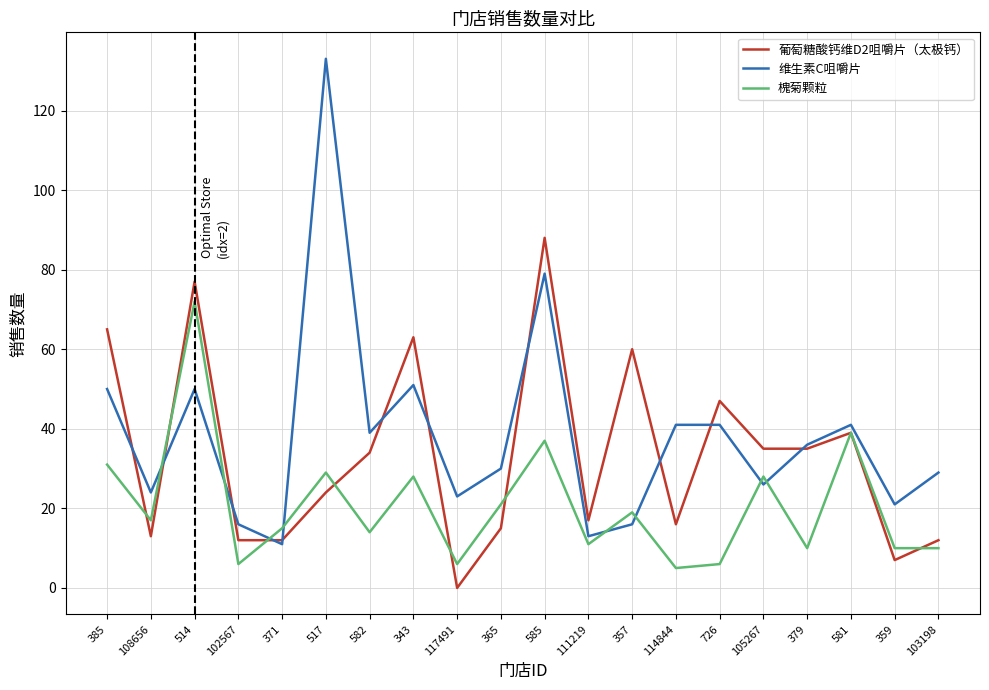

Reading left to right, what are all the values shown in this chart?

葡萄糖酸钙维D2咀嚼片（太极钙）: 65	13	77	12	12	24	34	63	0	15	88	17	60	16	47	35	35	39	7	12
维生素C咀嚼片: 50	24	50	16	11	133	39	51	23	30	79	13	16	41	41	26	36	41	21	29
槐菊颗粒: 31	17	72	6	15	29	14	28	6	21	37	11	19	5	6	28	10	39	10	10